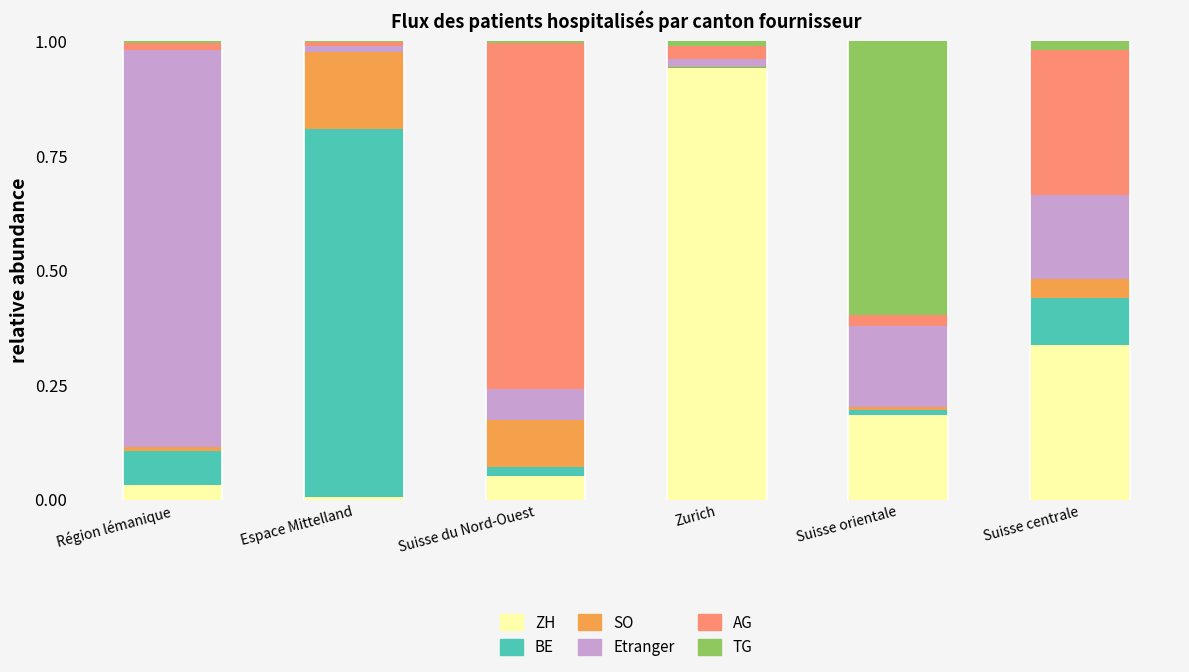

What is the difference between the maximum and minimum values in the ZH series?

0.9